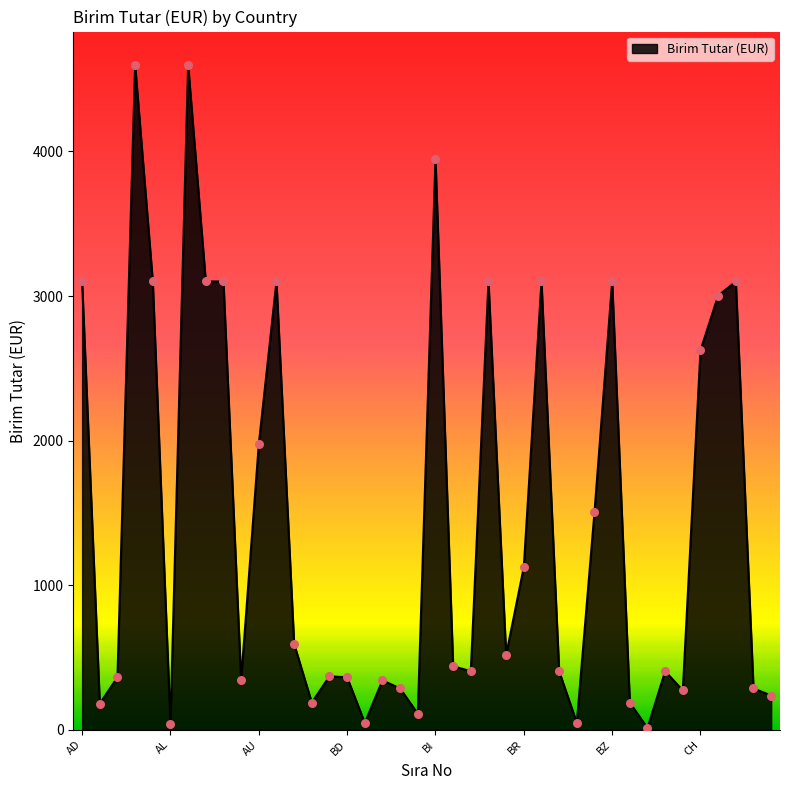

What is the maximum value shown in the chart?

4599